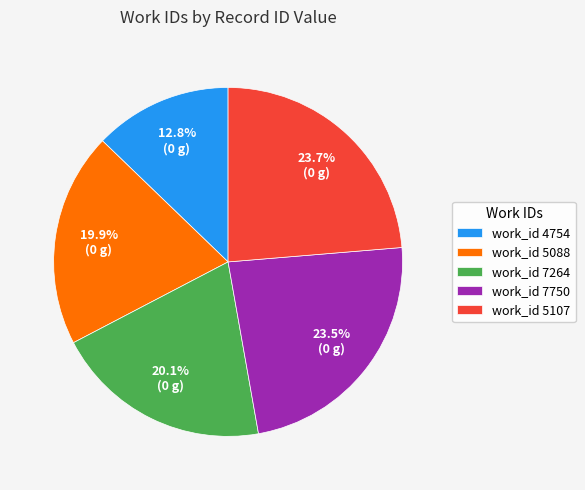

What is the smallest slice in the pie chart?

work_id 4754